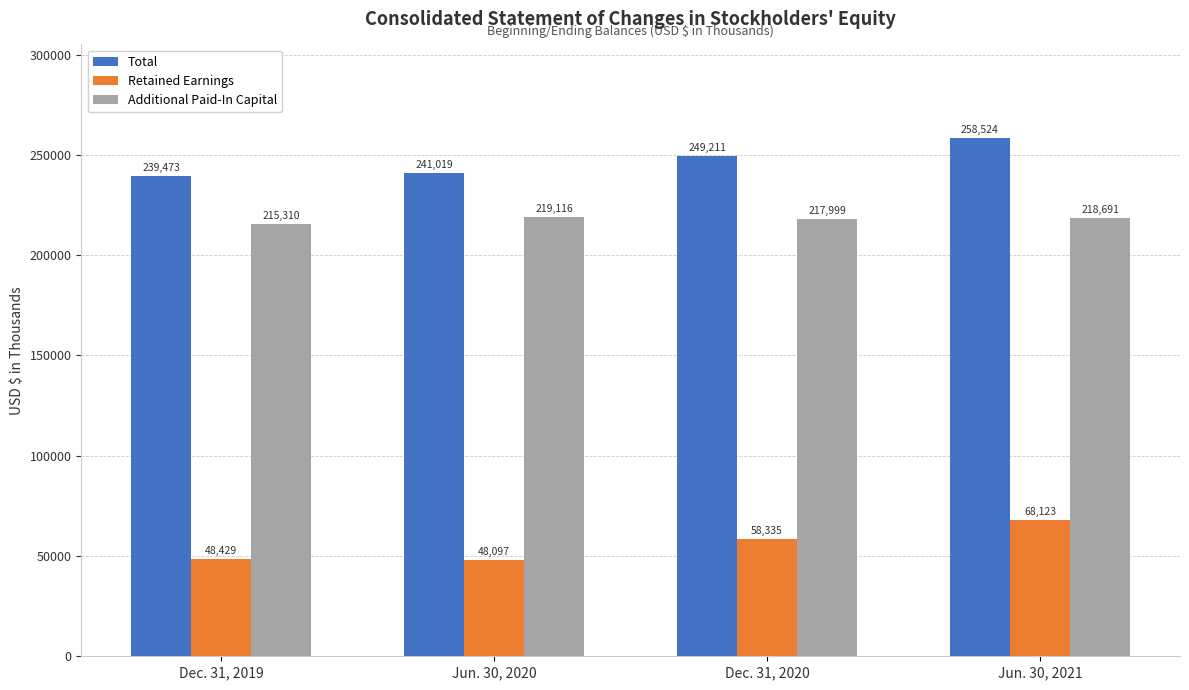

Are the bars horizontal?

No